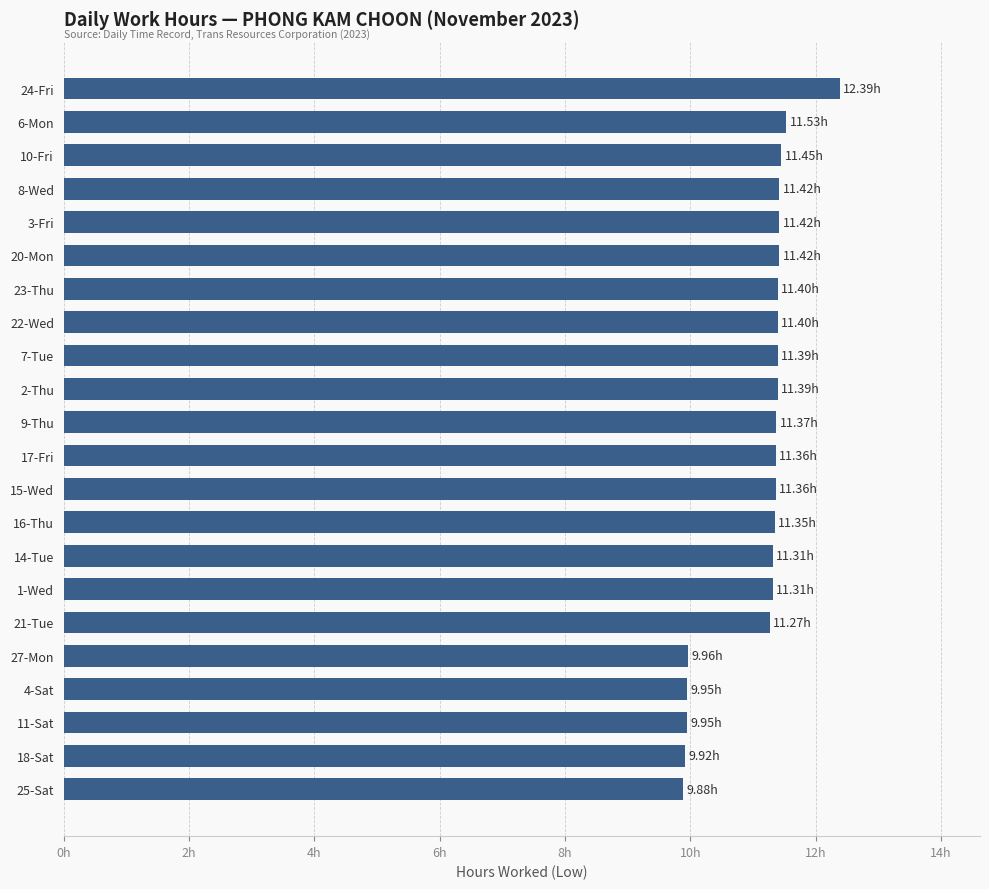

Does the chart contain any negative values?

No